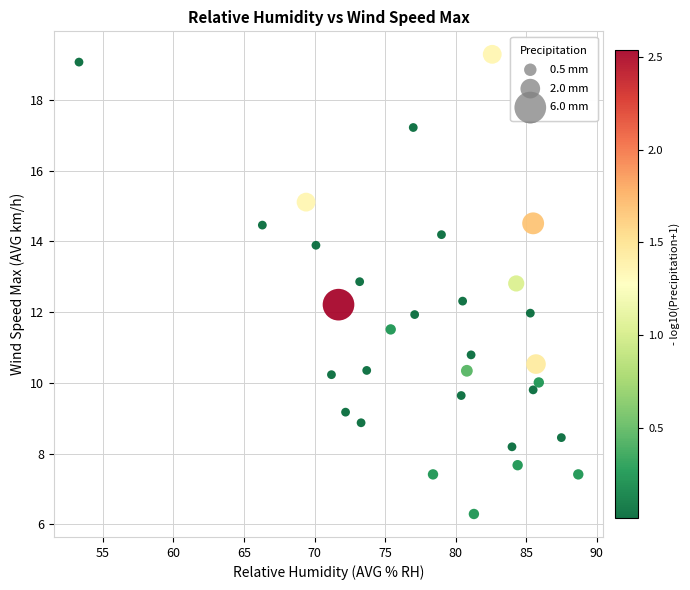

What is the range of X values (max minus min)?

35.4